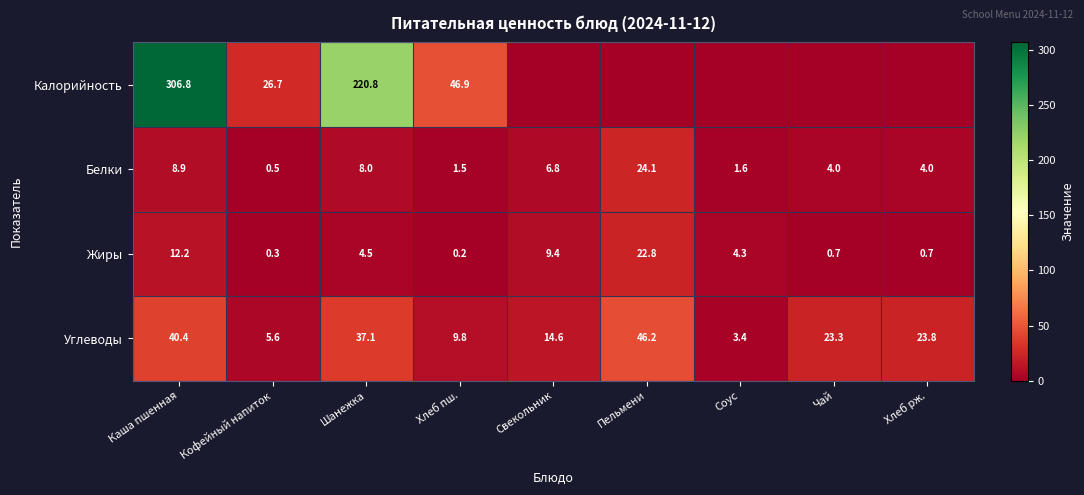

What is the approximate value of Углеводы at Хлеб пш.?

9.8